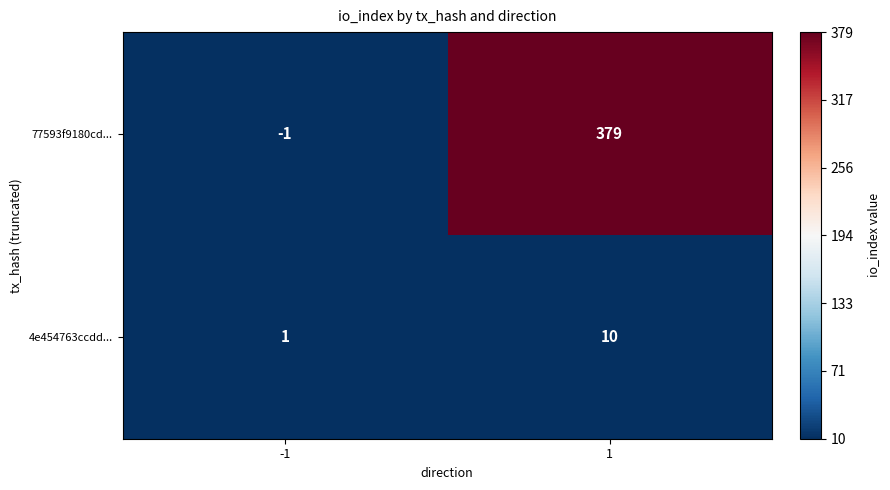

Is the value of 4e454763ccdd... at 1 greater than the value of 77593f9180cd... at 1?

No